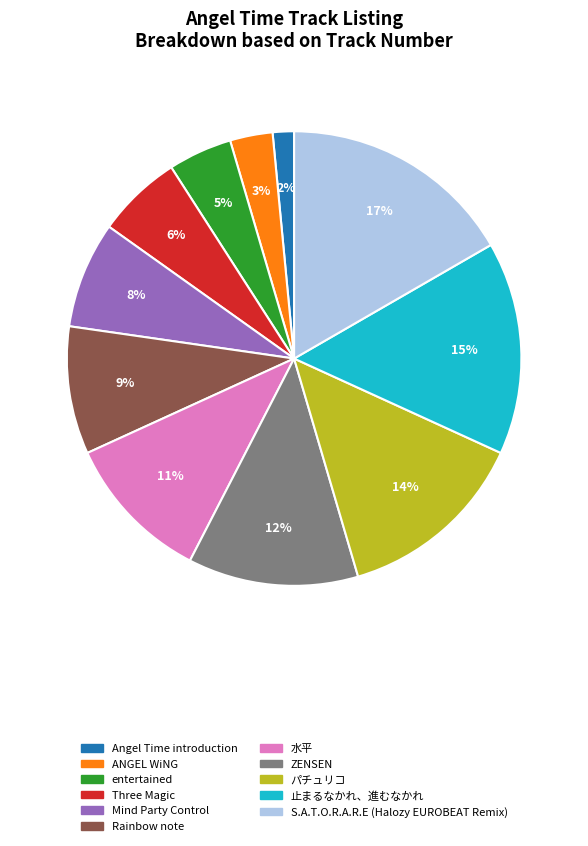

The entertained slice represents 5% of the pie. True or false?

True